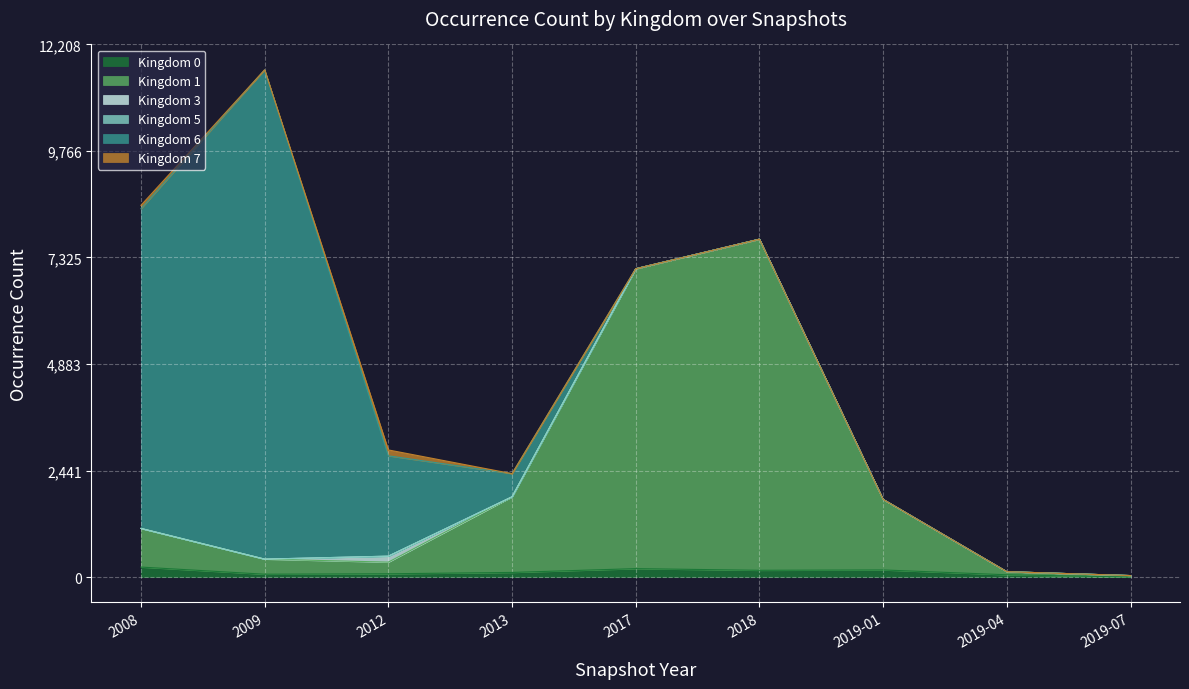

Is it true that Kingdom 5 equals 0 at 2019-04?

True